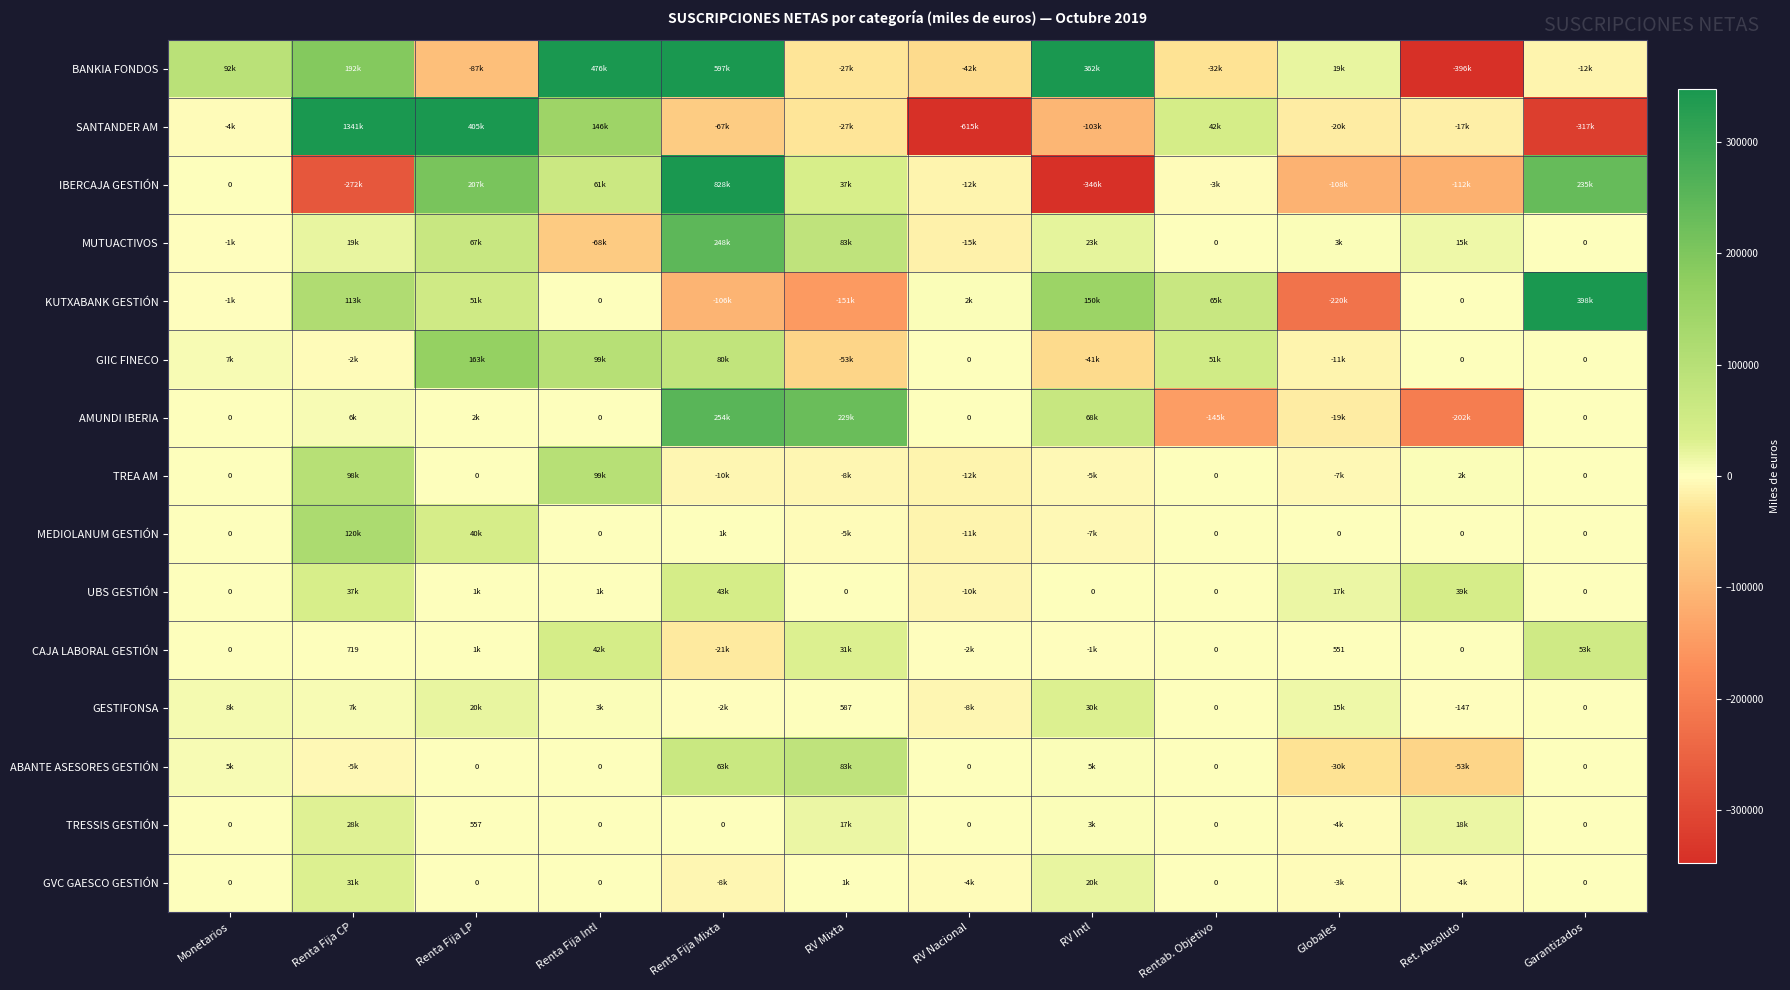

At how many categories does at least one series exceed 256476?

6